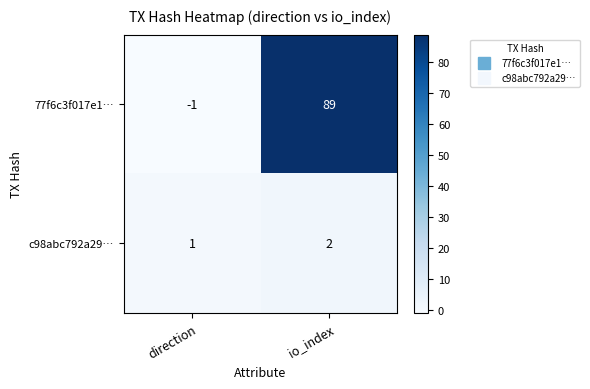

Which series changed the most between direction and io_index?

77f6c3f017e1…